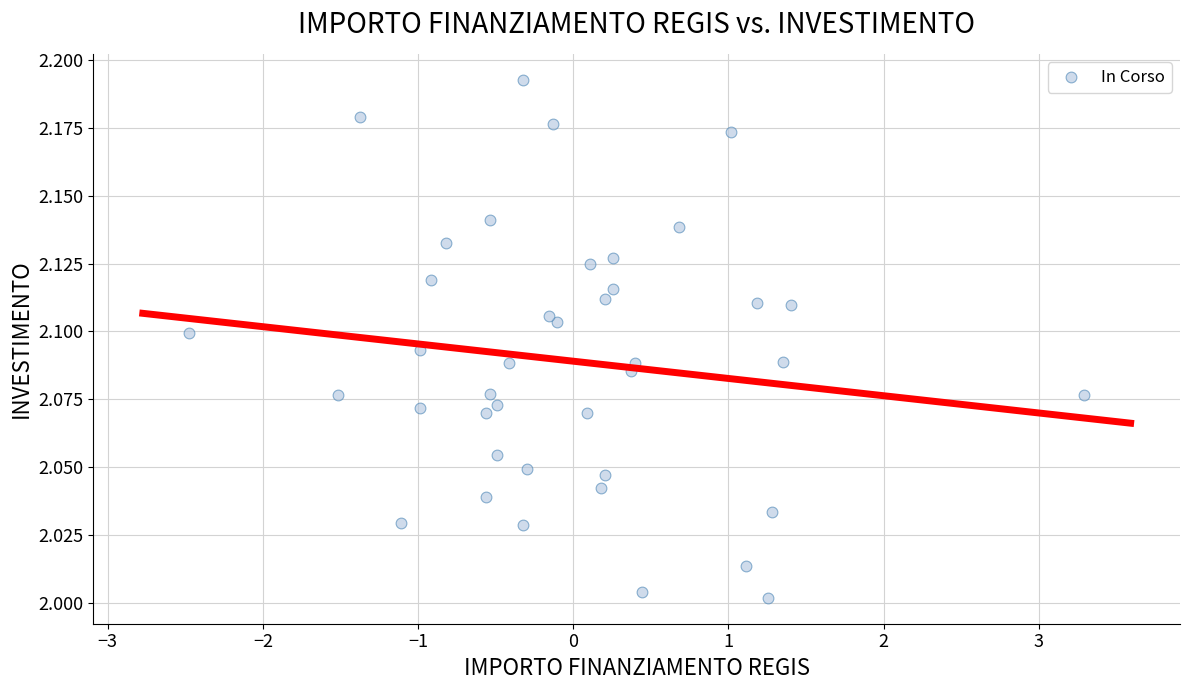

Count the number of points in this scatter plot.

40